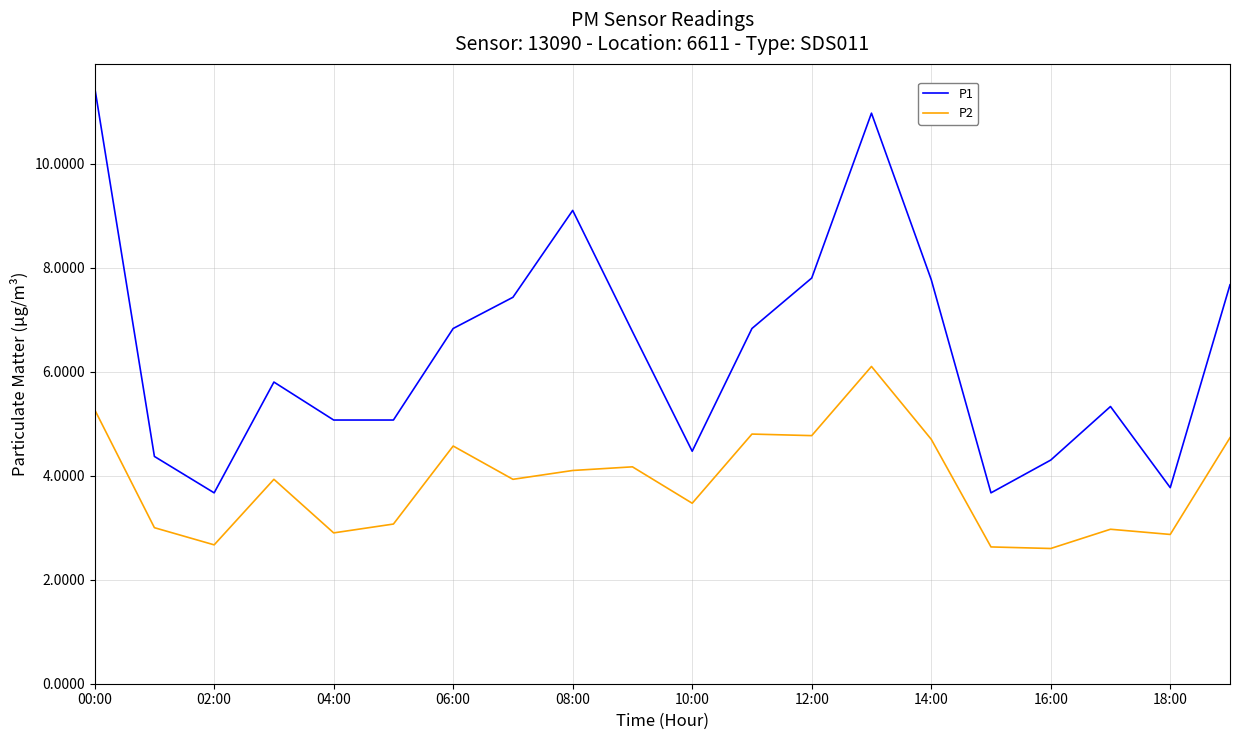

What is the difference between the maximum and minimum values in the P2 series?

3.5